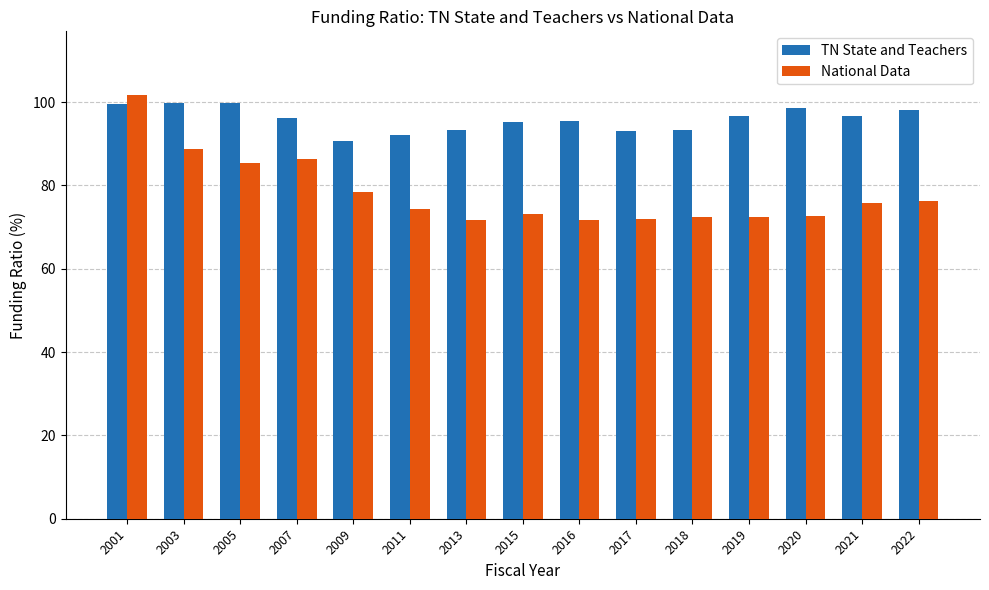

What is the average value of the TN State and Teachers series?

95.9